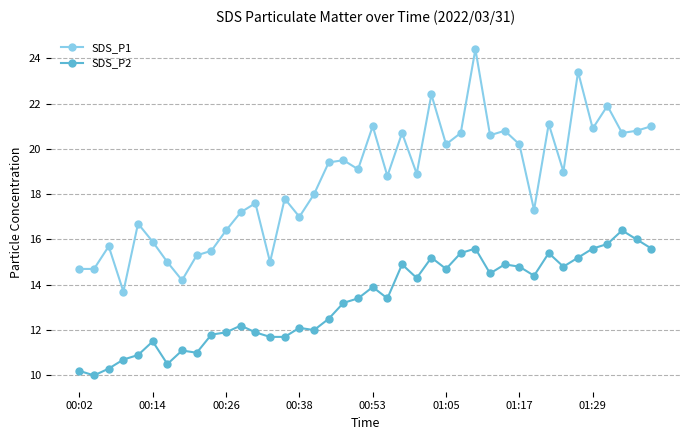

How many lines are shown in the chart?

2